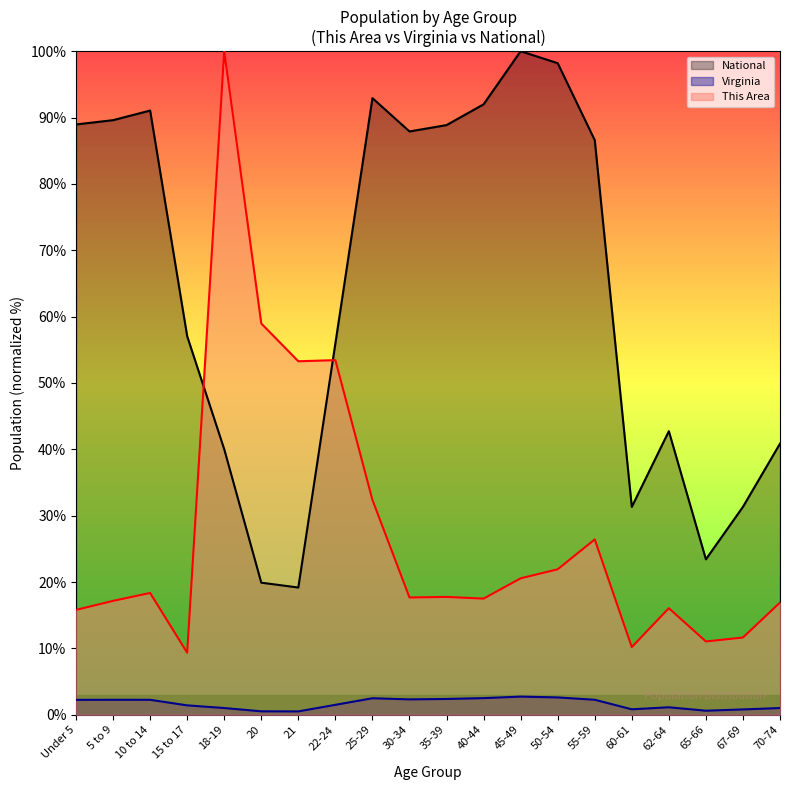

What is the average value of the This Area series?

27.3